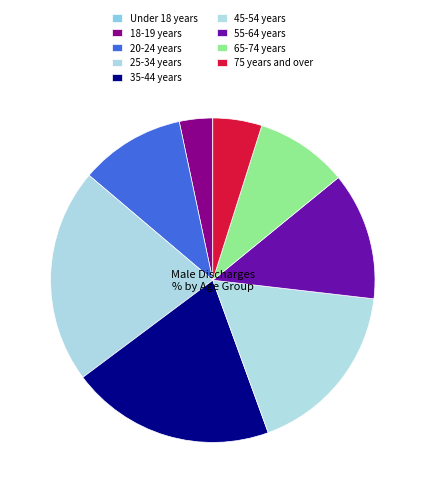

To the nearest percent, what is the difference between the 65-74 years and 25-34 years slice percentages?

12%